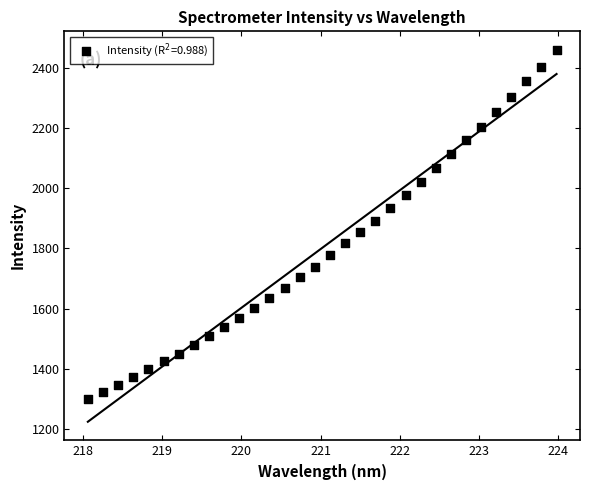

What is the range of X values (max minus min)?

5.9